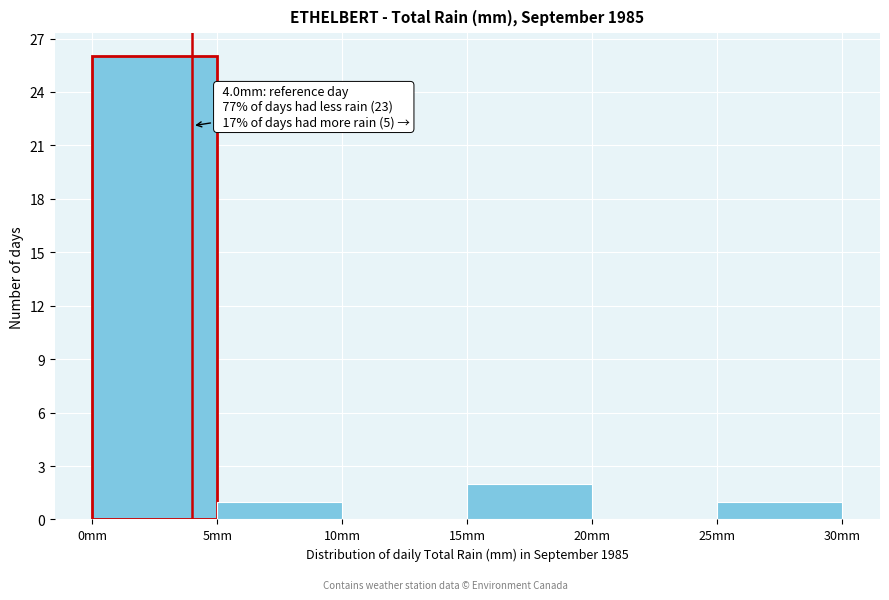

Which range on the x-axis has the tallest bar?

0 to 5